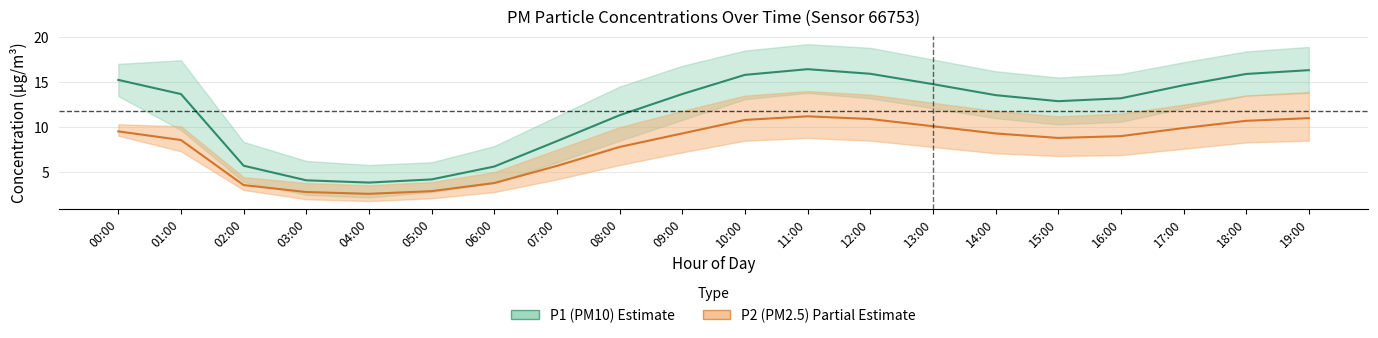

In P2 (PM2.5), how many points are lower than both neighbors (excluding endpoints)?

2